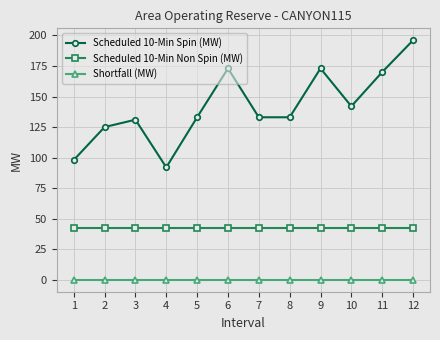

Reading left to right, extract all data points from this chart.

Scheduled 10-Min Spin (MW): 98	125	131	92	133	173	133	133	173	142	170	196
Scheduled 10-Min Non Spin (MW): 42	42	42	42	42	42	42	42	42	42	42	42
Shortfall (MW): 0	0	0	0	0	0	0	0	0	0	0	0